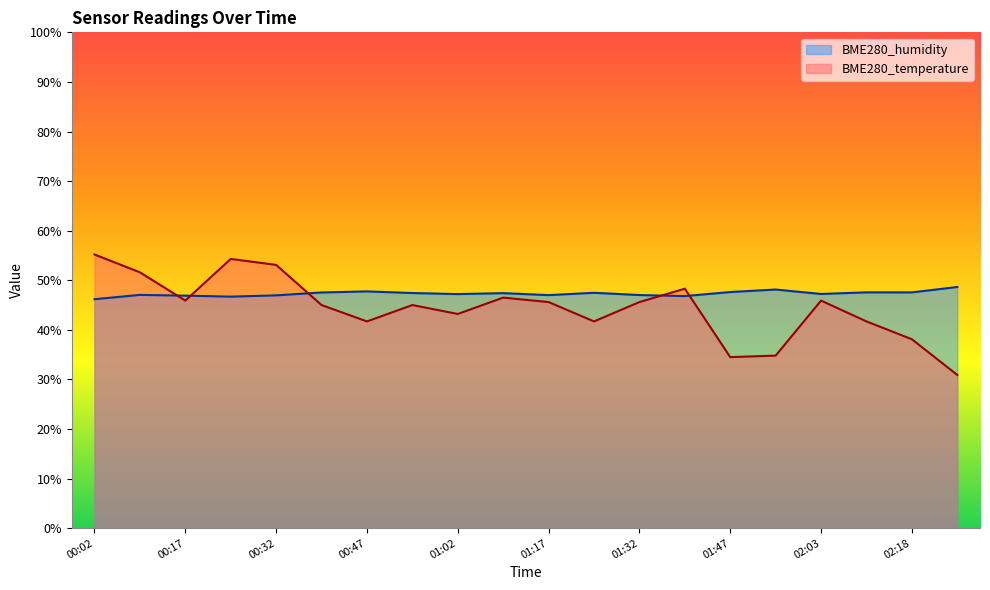

The value of BME280_humidity at 02:03 is 47.2. True or false?

True